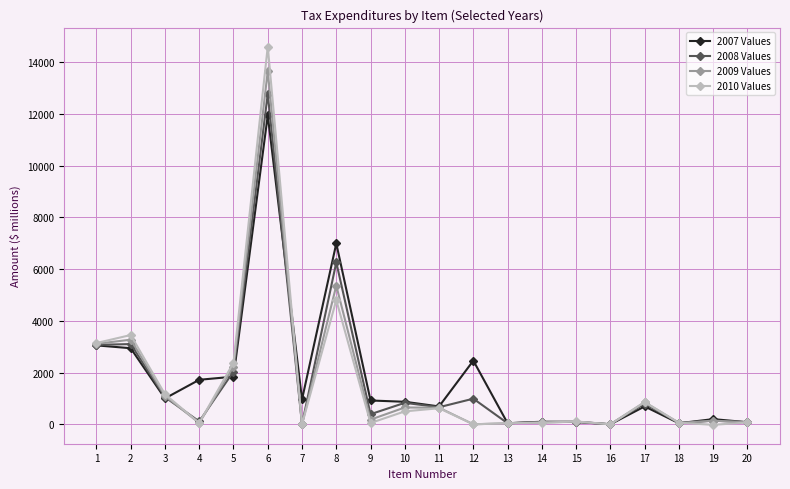

What is the difference between the maximum and second lowest values in the 2007 Values series?

11900